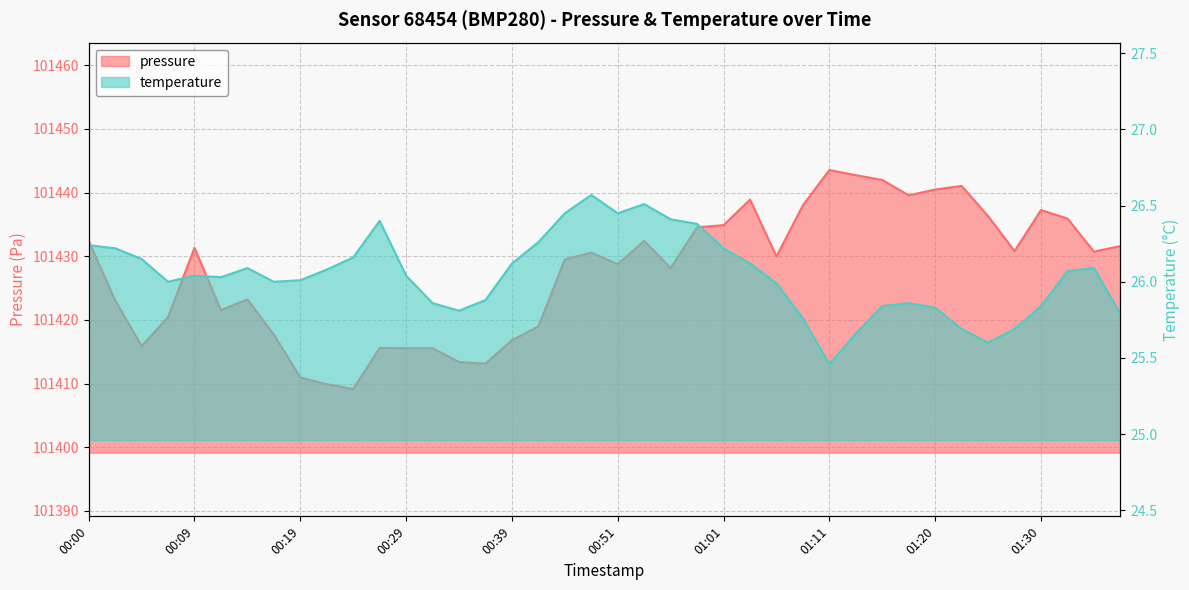

At which category does the chart reach its minimum across all series?

01:11